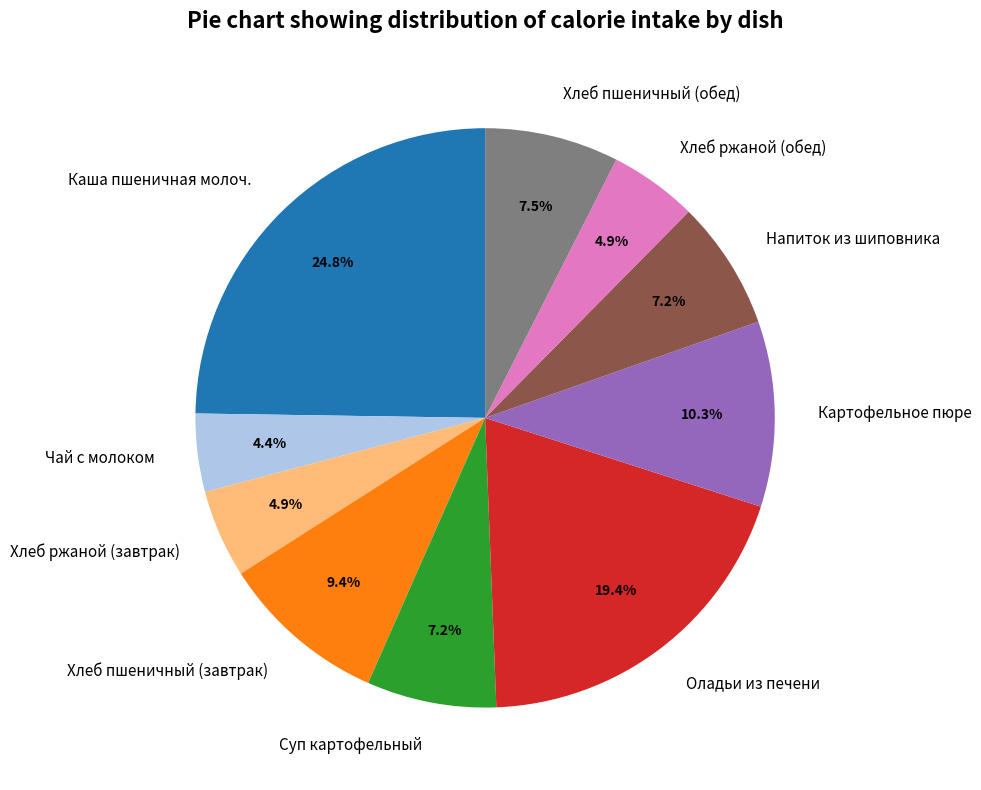

Which category has the smallest portion of the pie?

Чай с молоком